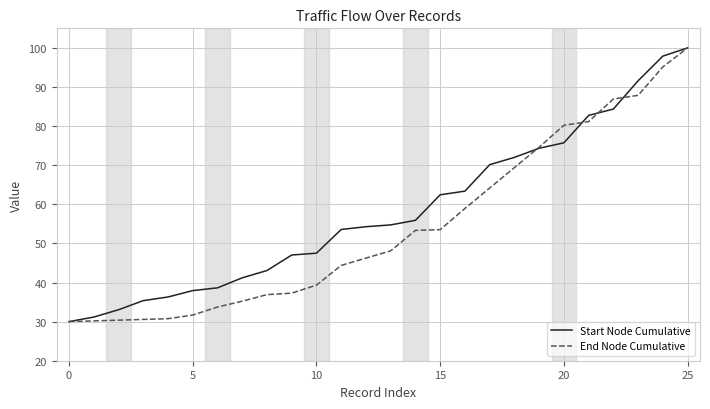

Does the chart display data point markers on the line(s)?

No